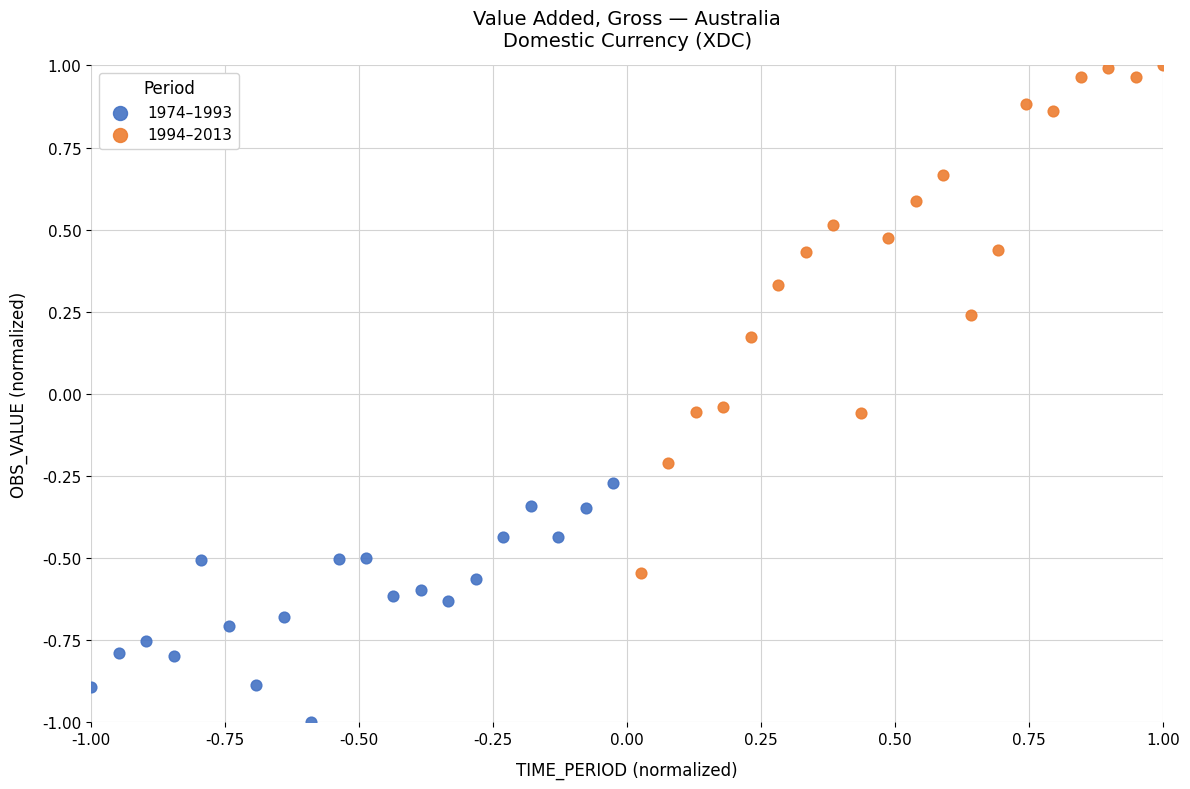

Which series reaches the maximum Y coordinate?

1994–2013